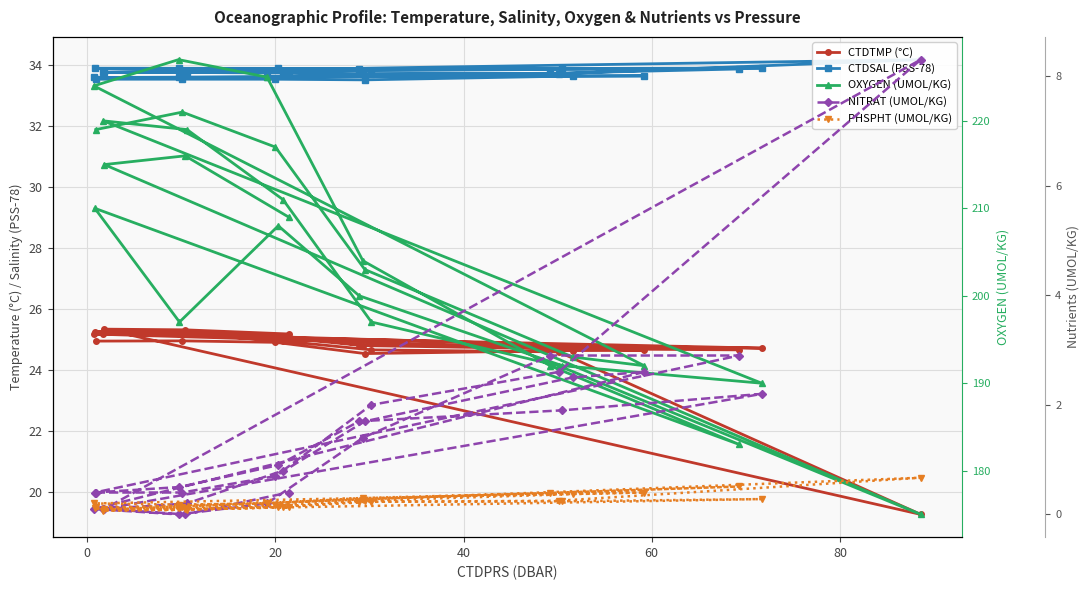

True or false: PHSPHT (UMOL/KG) and CTDTMP (°C) cross at least once.

False